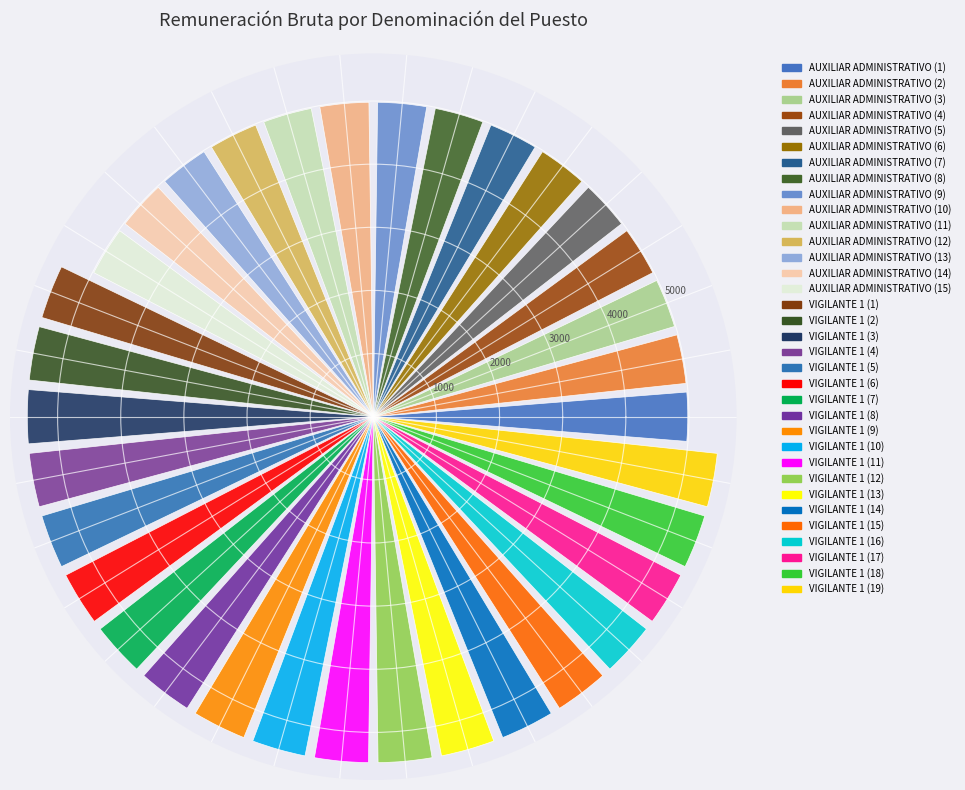

What is the average value?

5260